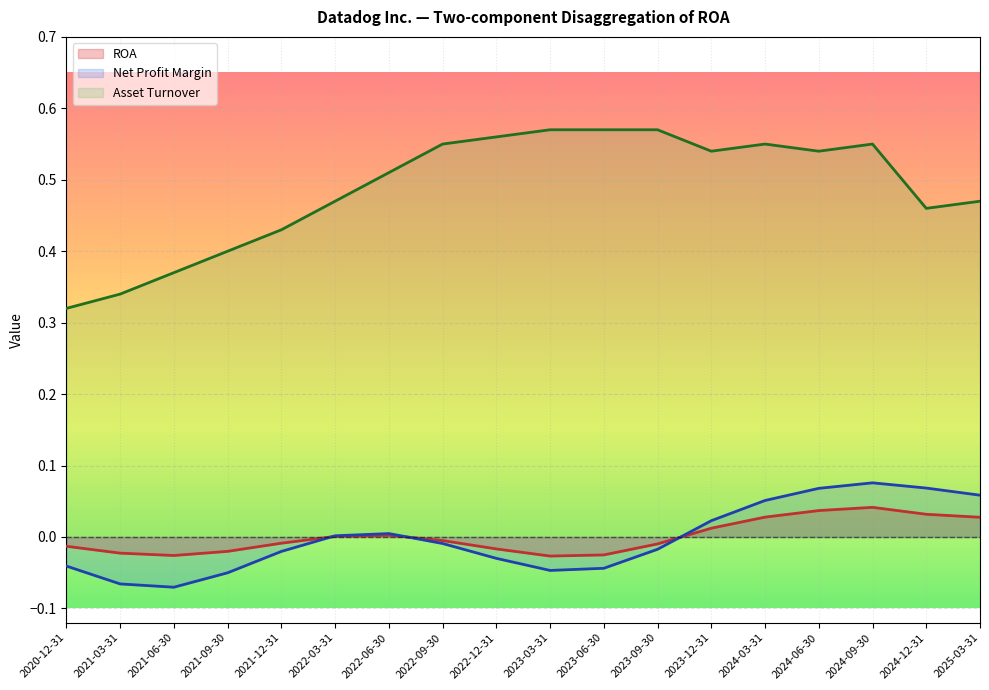

True or false: Asset Turnover and Net Profit Margin intersect in this chart.

False